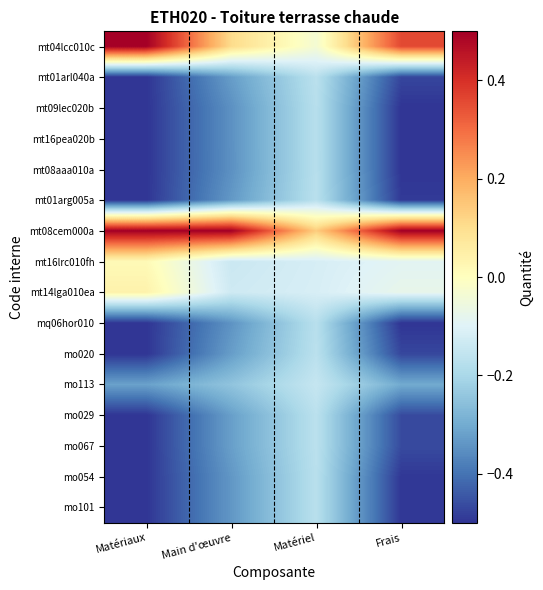

Reading left to right, what are all the values shown in this chart?

mt04lcc010c: Matériaux=0.5	Main d'œuvre=0.1	Matériel=-0.0	Frais=0.4
mt01arl040a: Matériaux=-0.5	Main d'œuvre=-0.3	Matériel=-0.2	Frais=-0.5
mt09lec020b: Matériaux=-0.5	Main d'œuvre=-0.3	Matériel=-0.2	Frais=-0.5
mt16pea020b: Matériaux=-0.5	Main d'œuvre=-0.3	Matériel=-0.2	Frais=-0.5
mt08aaa010a: Matériaux=-0.5	Main d'œuvre=-0.3	Matériel=-0.2	Frais=-0.5
mt01arg005a: Matériaux=-0.5	Main d'œuvre=-0.3	Matériel=-0.2	Frais=-0.5
mt08cem000a: Matériaux=0.5	Main d'œuvre=0.5	Matériel=0.1	Frais=0.5
mt16lrc010fh: Matériaux=0.0	Main d'œuvre=-0.1	Matériel=-0.1	Frais=-0.1
mt14lga010ea: Matériaux=0.0	Main d'œuvre=-0.1	Matériel=-0.1	Frais=-0.1
mq06hor010: Matériaux=-0.5	Main d'œuvre=-0.3	Matériel=-0.2	Frais=-0.5
mo020: Matériaux=-0.5	Main d'œuvre=-0.3	Matériel=-0.2	Frais=-0.5
mo113: Matériaux=-0.3	Main d'œuvre=-0.2	Matériel=-0.1	Frais=-0.3
mo029: Matériaux=-0.5	Main d'œuvre=-0.3	Matériel=-0.2	Frais=-0.5
mo067: Matériaux=-0.5	Main d'œuvre=-0.3	Matériel=-0.2	Frais=-0.5
mo054: Matériaux=-0.5	Main d'œuvre=-0.3	Matériel=-0.2	Frais=-0.5
mo101: Matériaux=-0.5	Main d'œuvre=-0.3	Matériel=-0.2	Frais=-0.5